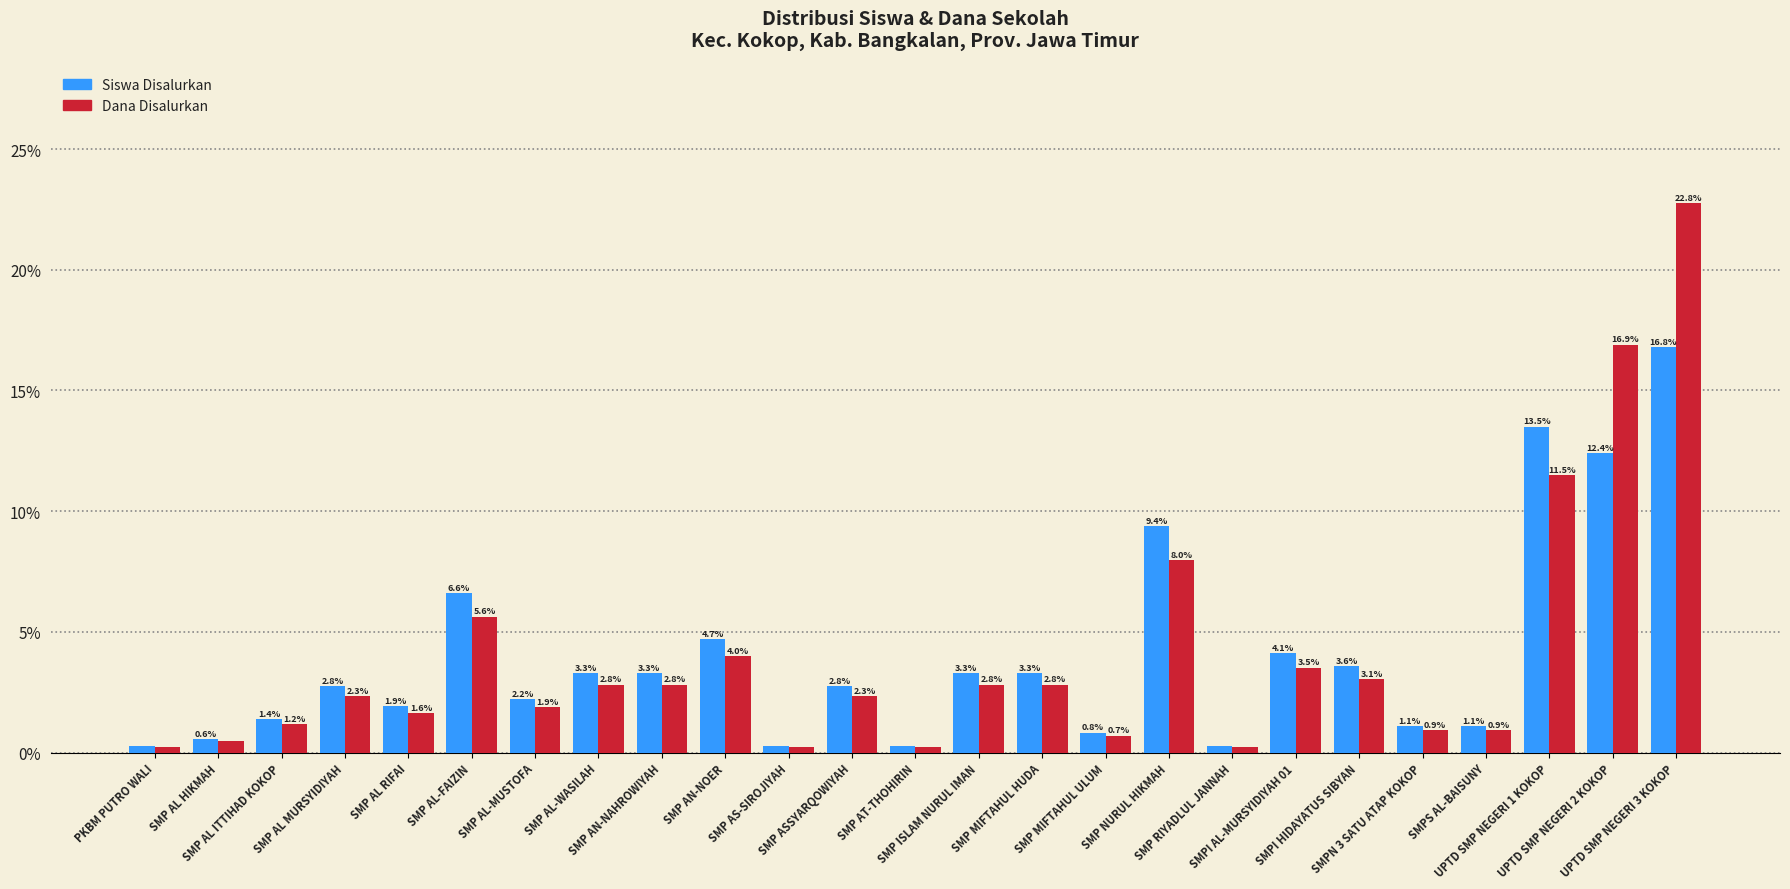

What is the approximate value of Dana Disalurkan at SMP NURUL HIKMAH?

8.0